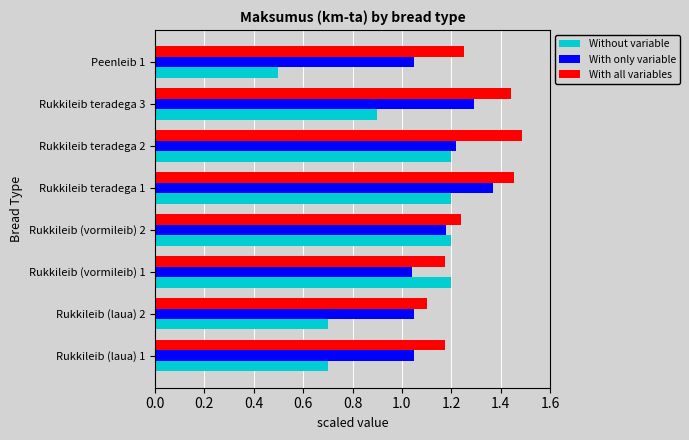

Which label corresponds to the largest value in the chart?

Rukkileib teradega 2